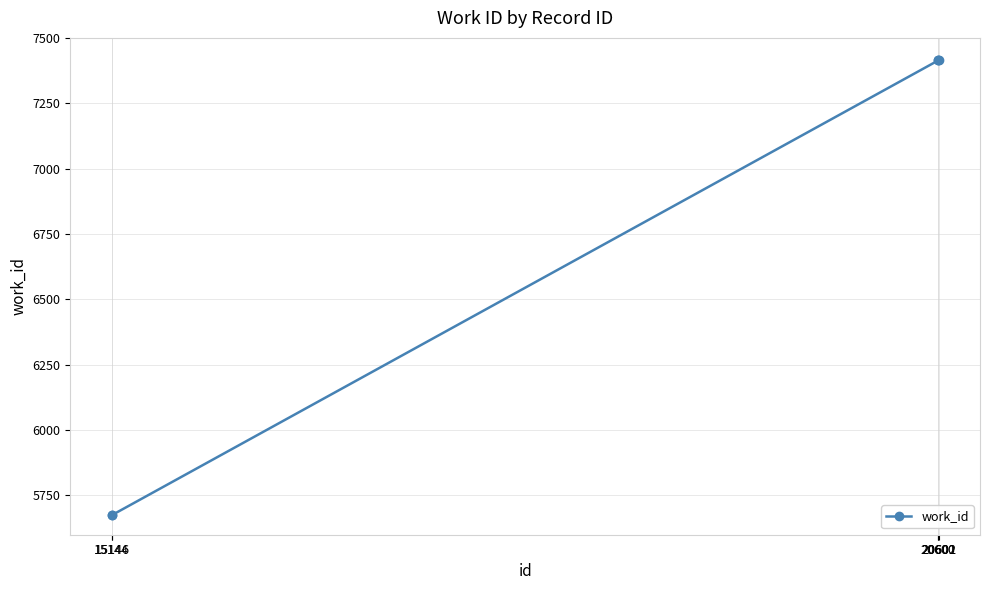

True or false: the data shows 10228 at 20601.

False